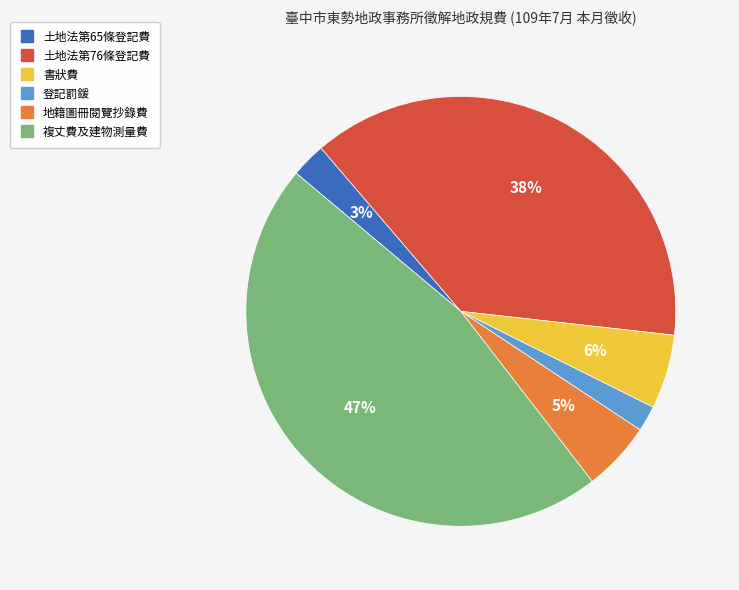

What is the ratio of the value at 土地法第76條登記費 to the value at 複丈費及建物測量費?

0.8